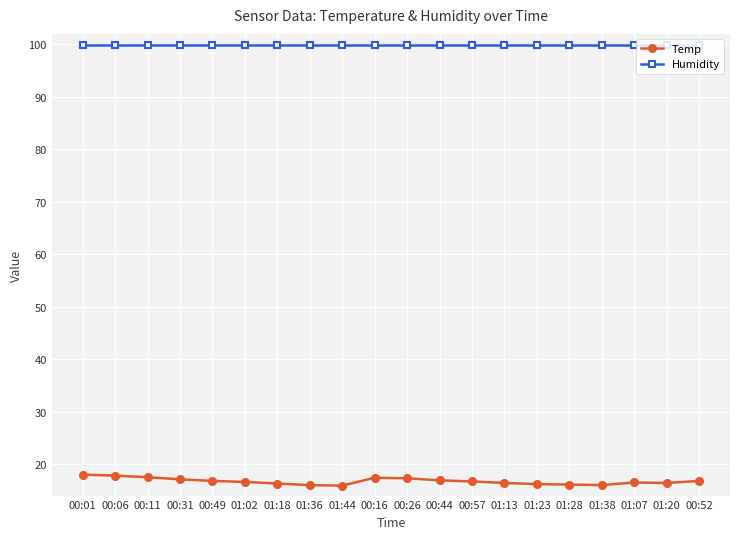

Is it true that Humidity equals 153.7 at 00:01?

False